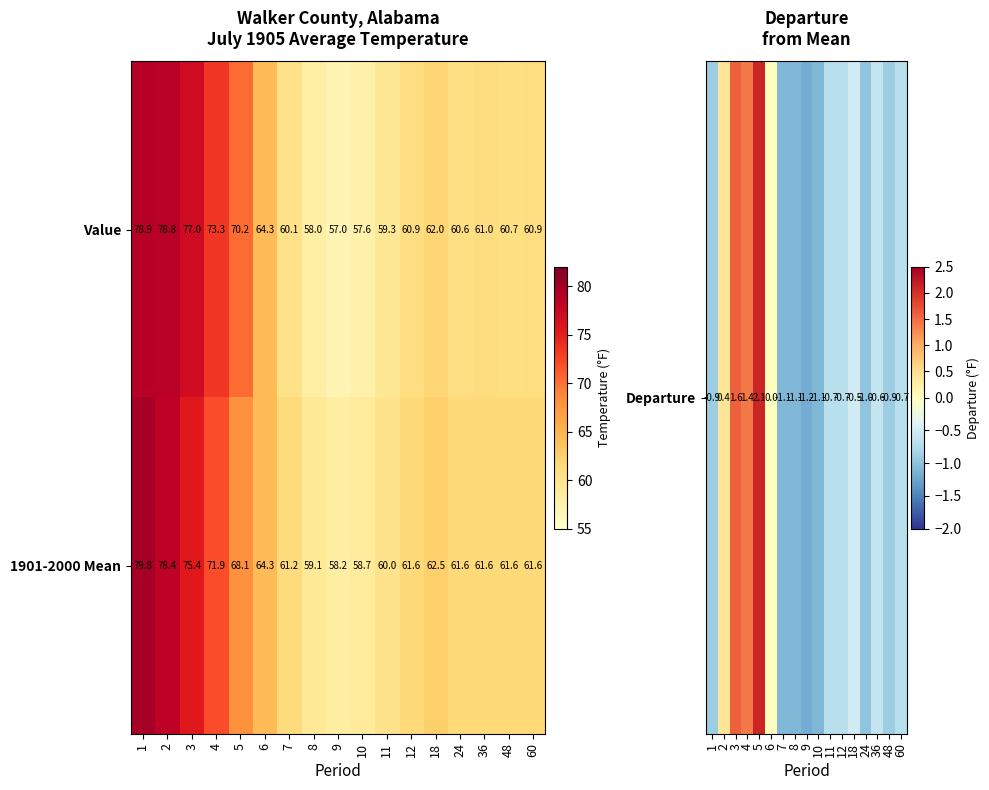

What is the difference between the highest and lowest values at 9?

1.2